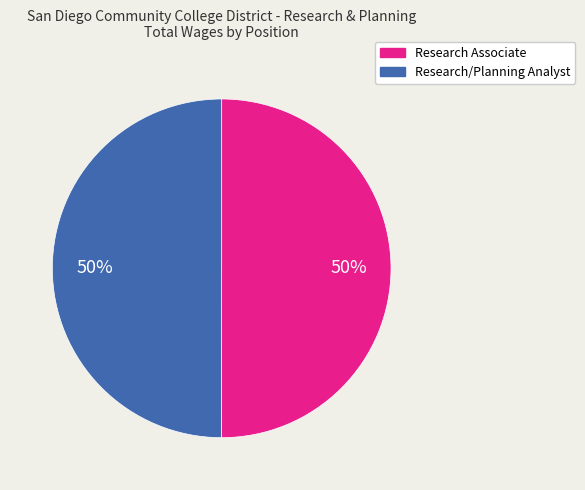

How many slices are in this pie chart?

2